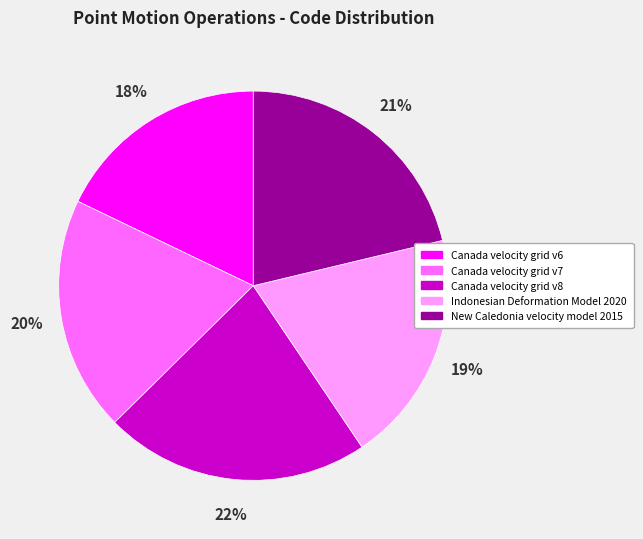

Approximately how many times larger is the value at Indonesian Deformation Model 2020 compared to New Caledonia velocity model 2015?

0.9